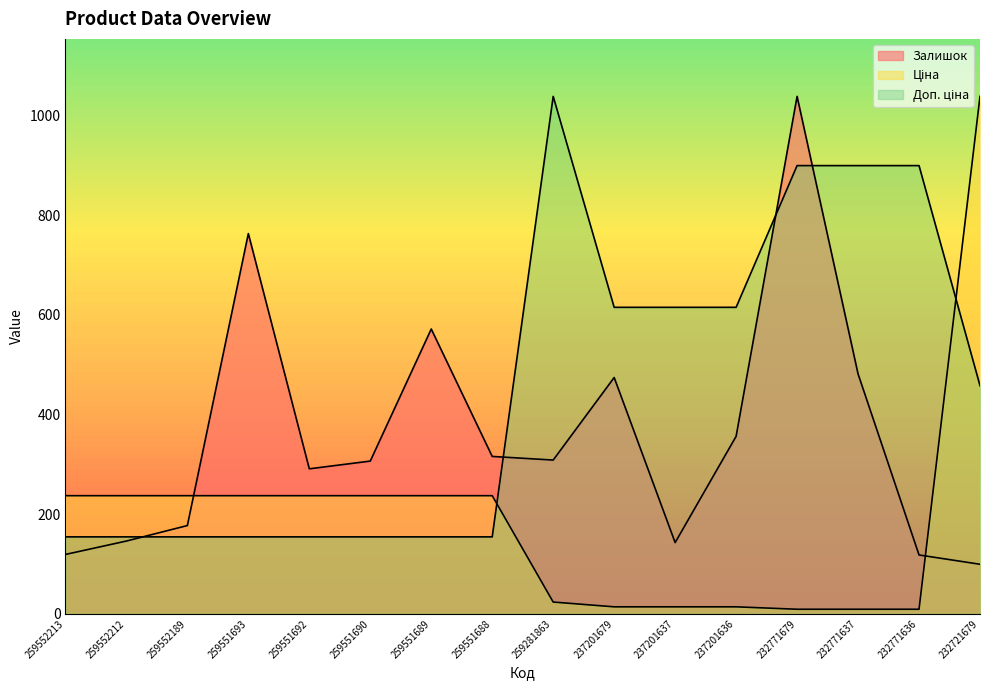

True or false: Ціна and Доп. ціна intersect in this chart.

True